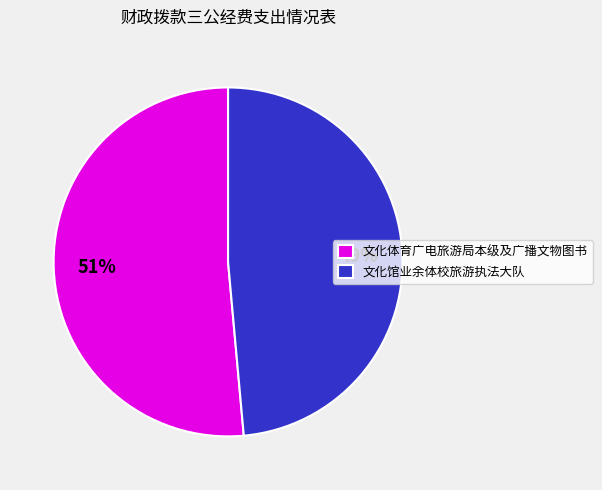

The 文化馆业余体校旅游执法大队 slice represents 49% of the pie. True or false?

True